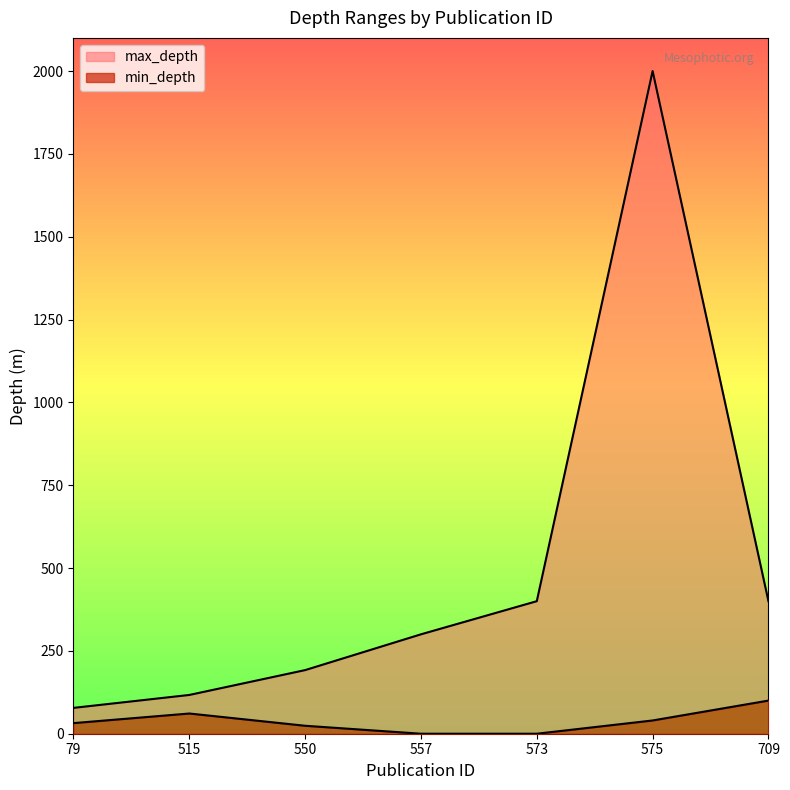

Rank the series by their maximum value, from lowest to highest.

min_depth, max_depth